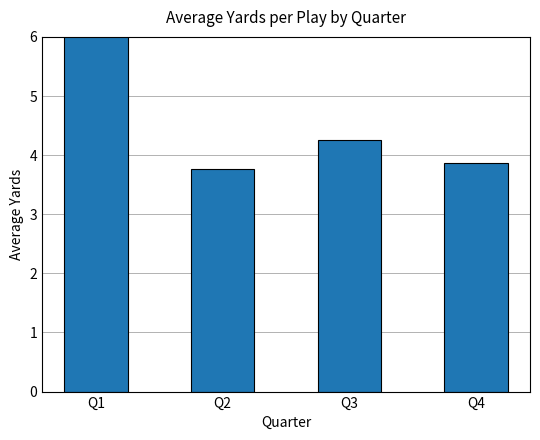

Where does the data first go above 4?

Q1